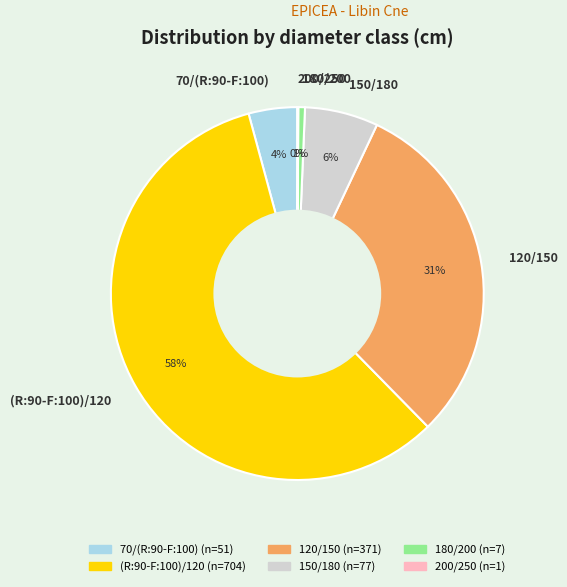

To the nearest percent, what portion does 180/200 represent?

1%